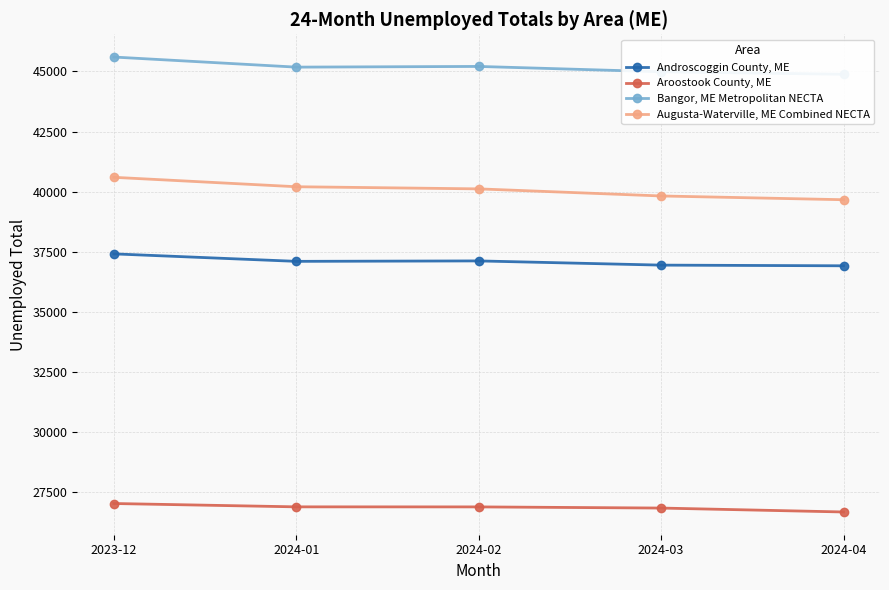

Is this an area chart (filled region under the line)?

No